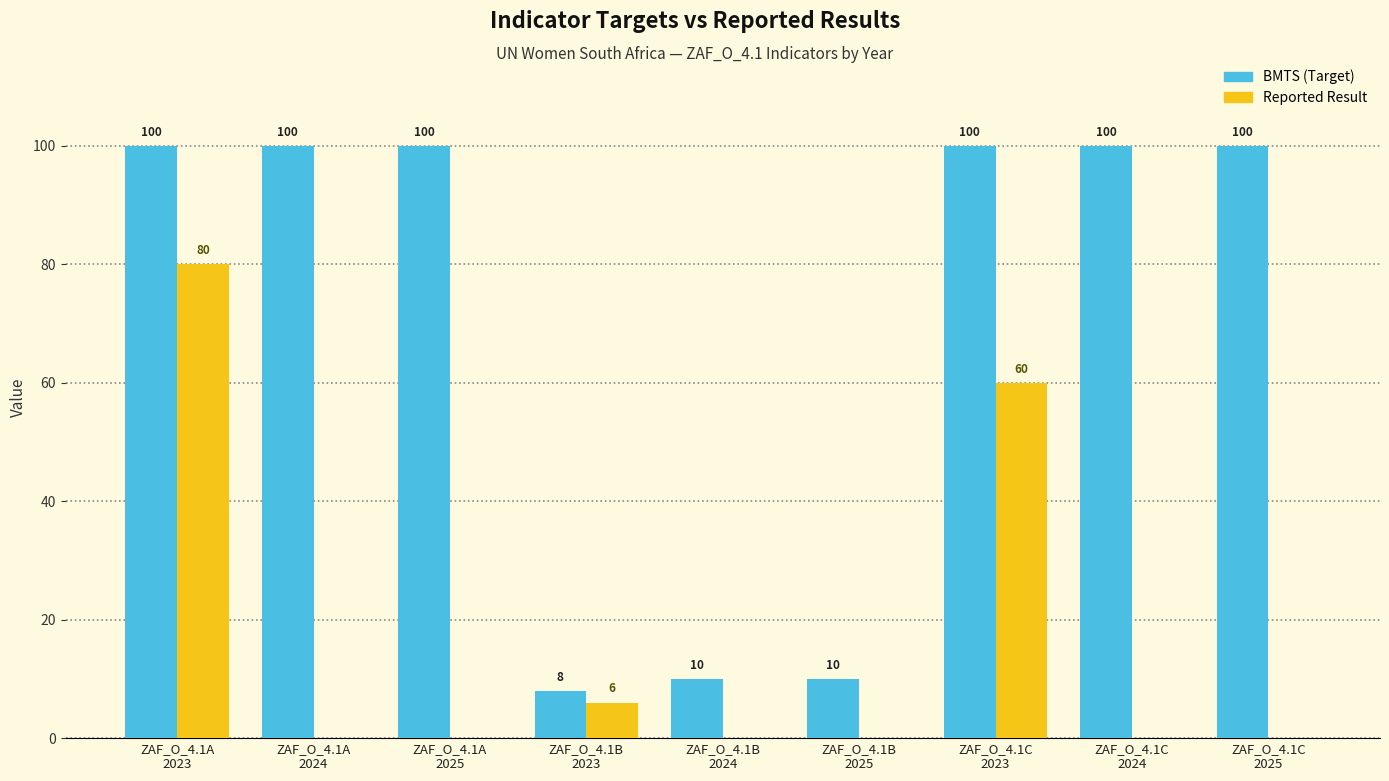

What is the sum of all Reported Result values?

146